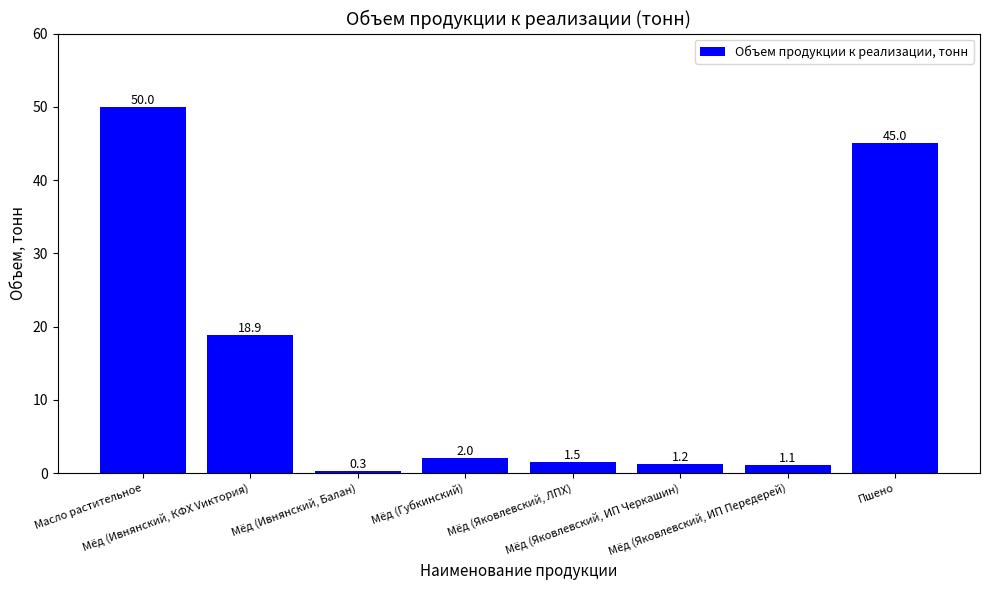

Rank the categories by value from highest to lowest.

Масло растительное, Пшено, Мёд (Ивнянский, КФХ Vиктория), Мёд (Губкинский), Мёд (Яковлевский, ЛПХ), Мёд (Яковлевский, ИП Черкашин), Мёд (Яковлевский, ИП Передерей), Мёд (Ивнянский, Балан)